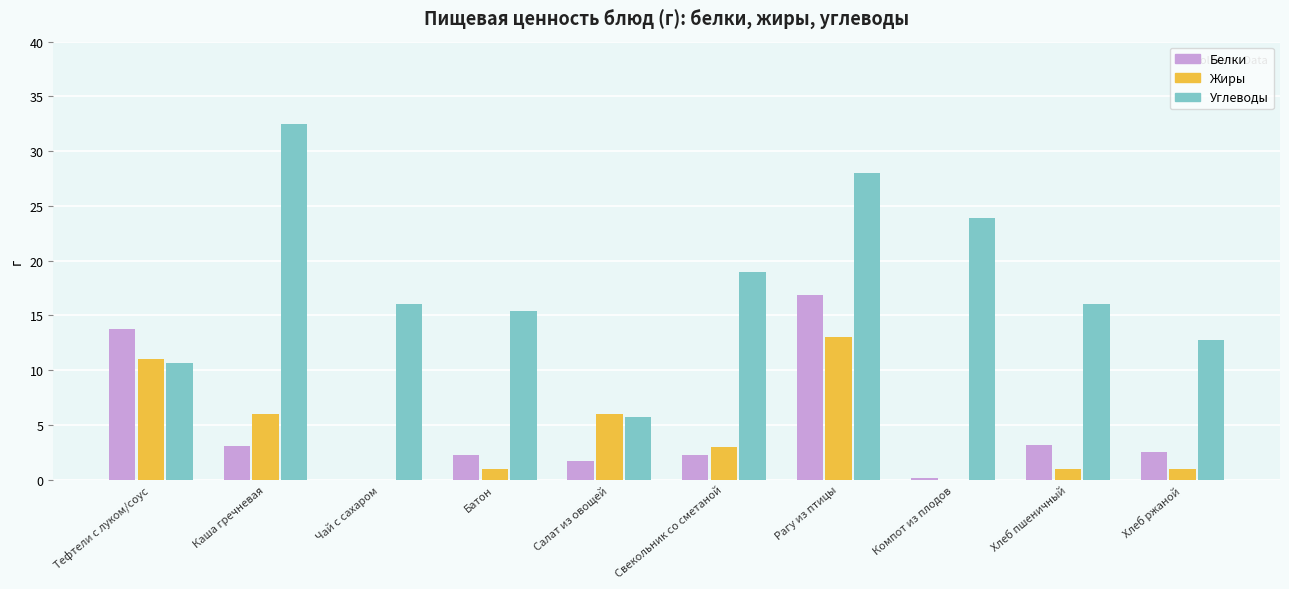

What is the total value across all series at Хлеб ржаной?

16.3